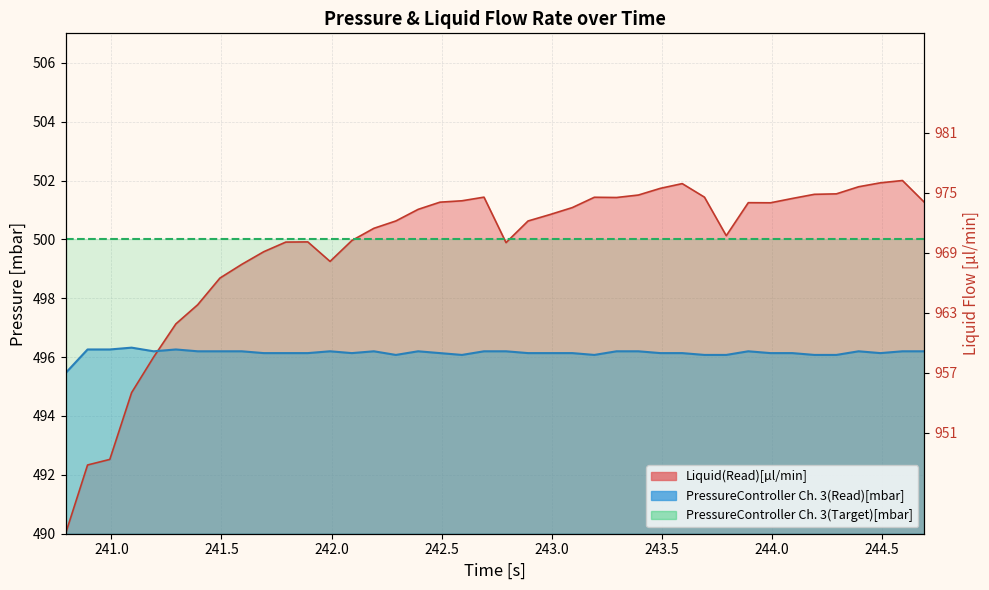

What is the average value of the PressureController Ch. 3(Read)[mbar] series?

496.1